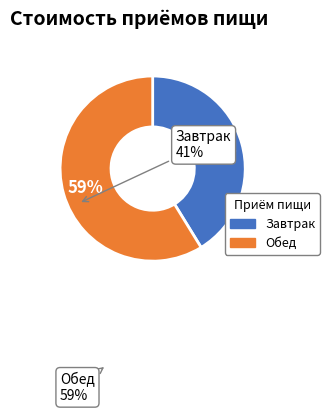

Which slice is the smallest?

Завтрак